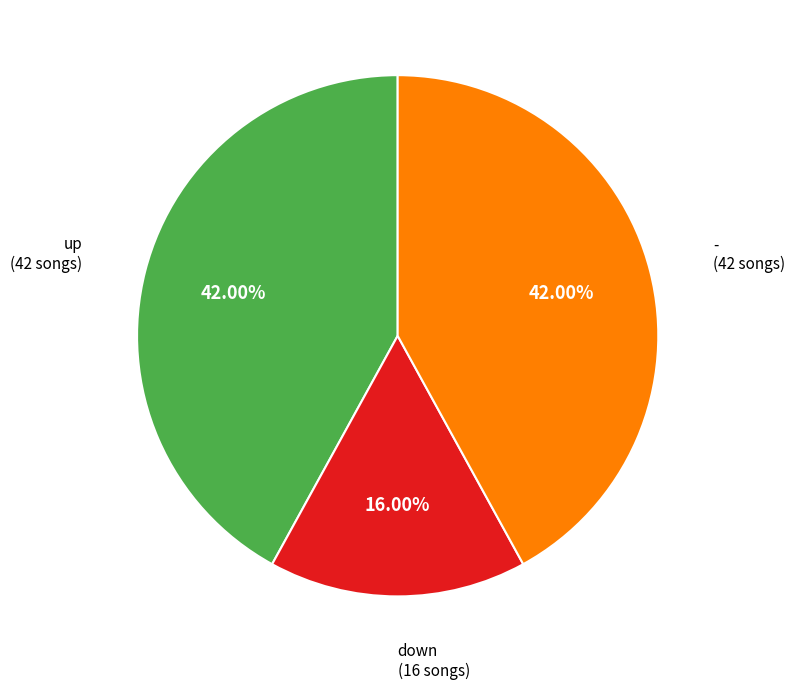

Is there any slice that represents more than half of the pie?

No